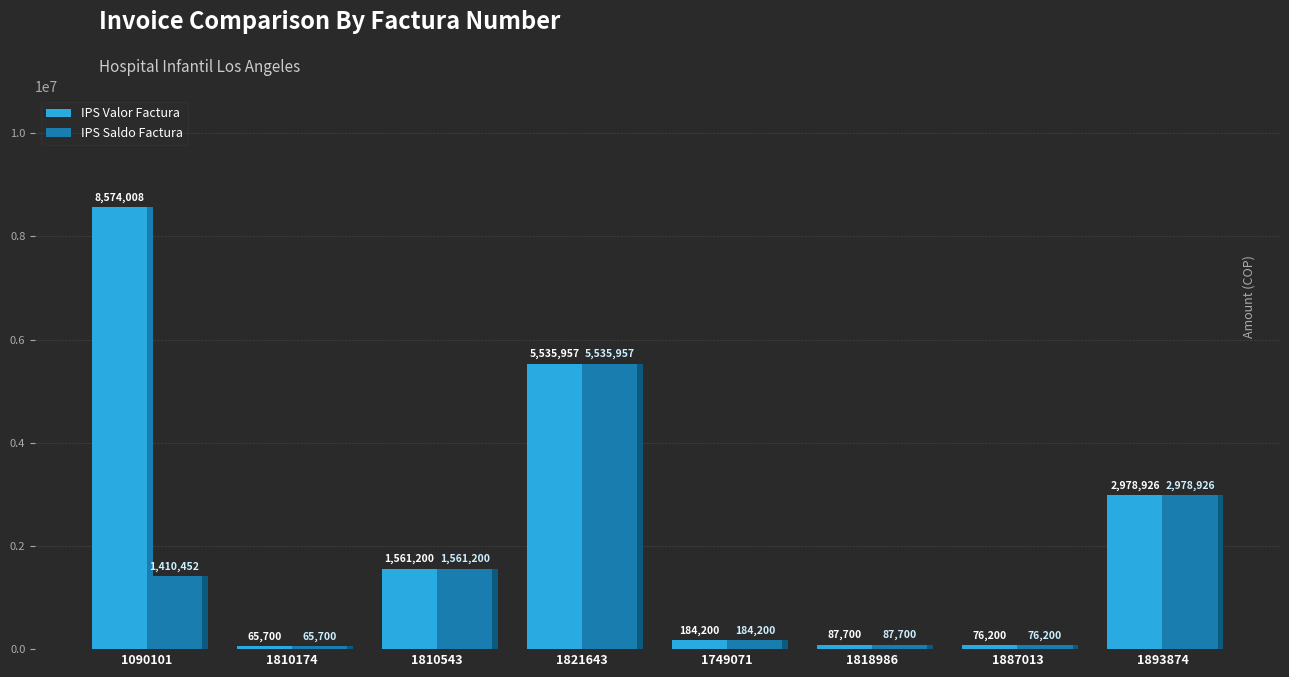

Which series has the widest spread of values?

IPS Valor Factura